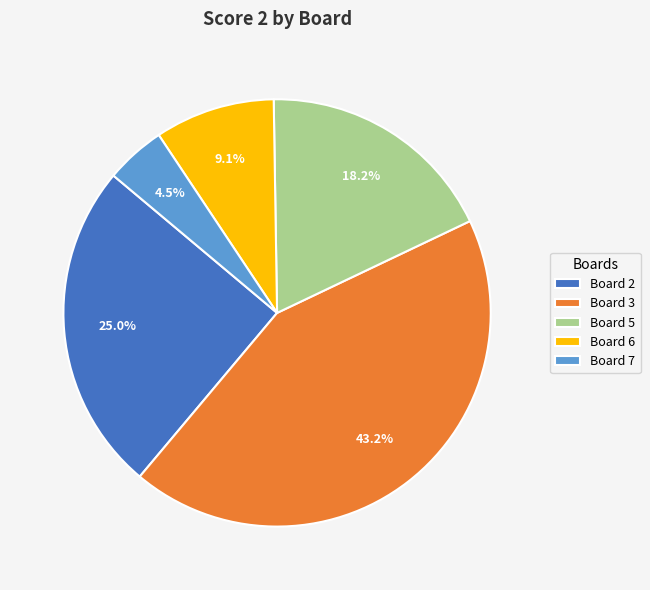

Which slice is the smallest?

Board 7